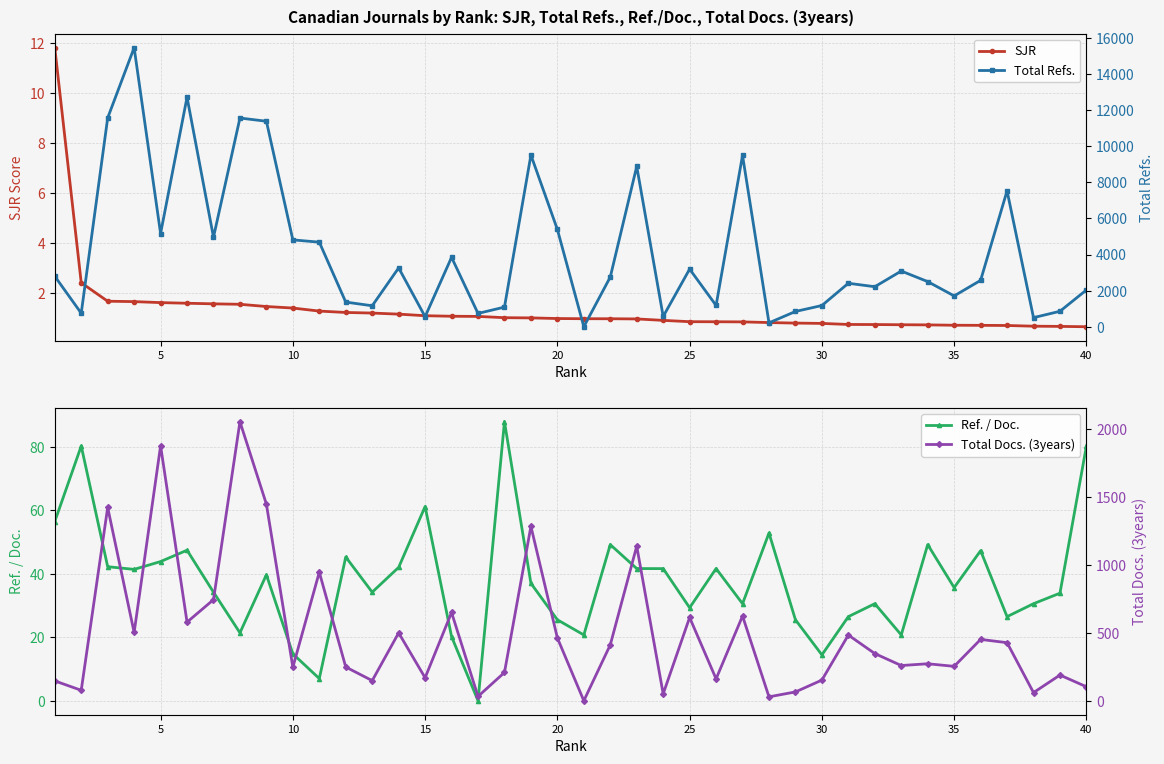

Reading right to left, list all the values displayed in this chart.

SJR: 0.7	0.7	0.7	0.7	0.7	0.7	0.7	0.7	0.8	0.8	0.8	0.8	0.8	0.9	0.9	0.9	0.9	1.0	1.0	1.0	1.0	1.0	1.0	1.1	1.1	1.1	1.2	1.2	1.2	1.3	1.4	1.5	1.6	1.6	1.6	1.6	1.7	1.7	2.4	11.8
Ref. / Doc.: 80.3	33.9	30.6	26.5	47.3	35.7	49.2	20.8	30.6	26.5	14.5	25.5	52.9	30.6	41.7	29.3	41.7	41.7	49.2	20.8	25.5	37.0	88.0	0.0	20.2	61.2	42.1	34.2	45.3	7.0	14.8	39.7	21.4	34.2	47.5	43.9	41.4	42.3	80.3	56.5
Total Refs.: 2036.0	857.0	504.0	7526.0	2569.0	1707.0	2500.0	3085.0	2216.0	2408.0	1175.0	846.0	216.0	9488.0	1179.0	3192.0	569.0	8879.0	2752.0	0.0	5390.0	9508.0	1088.0	737.0	3844.0	558.0	3259.0	1162.0	1365.0	4684.0	4810.0	11379.0	11558.0	4959.0	12710.0	5163.0	15453.0	11564.0	748.0	2797.0
Total Docs. (3years): 105.0	191.0	62.0	429.0	453.0	255.0	274.0	261.0	349.0	485.0	154.0	67.0	31.0	625.0	163.0	614.0	53.0	1138.0	413.0	2.0	464.0	1284.0	210.0	34.0	651.0	171.0	501.0	150.0	250.0	947.0	248.0	1447.0	2053.0	745.0	580.0	1876.0	504.0	1423.0	79.0	148.0